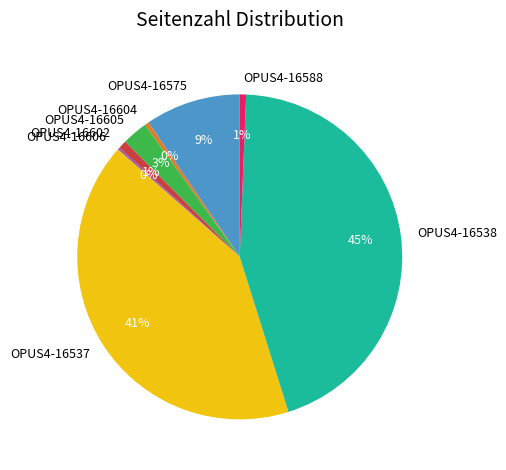

Between OPUS4-16605 and OPUS4-16575, which is larger?

OPUS4-16575